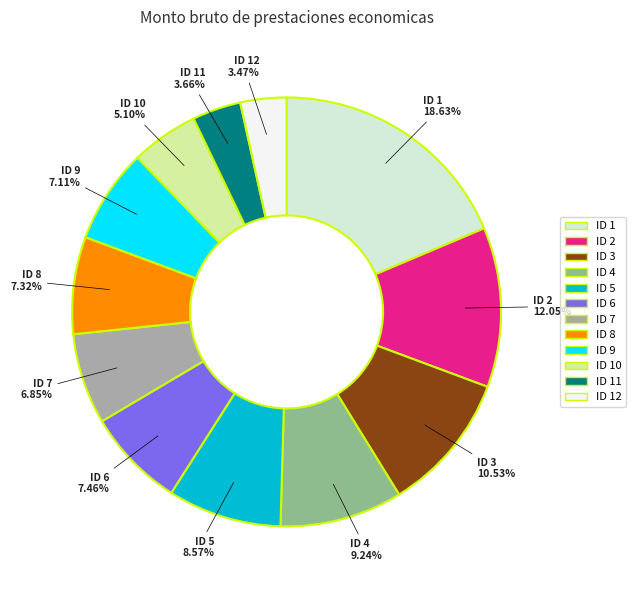

To the nearest percent, what is the difference between the largest and smallest slice percentages?

15%